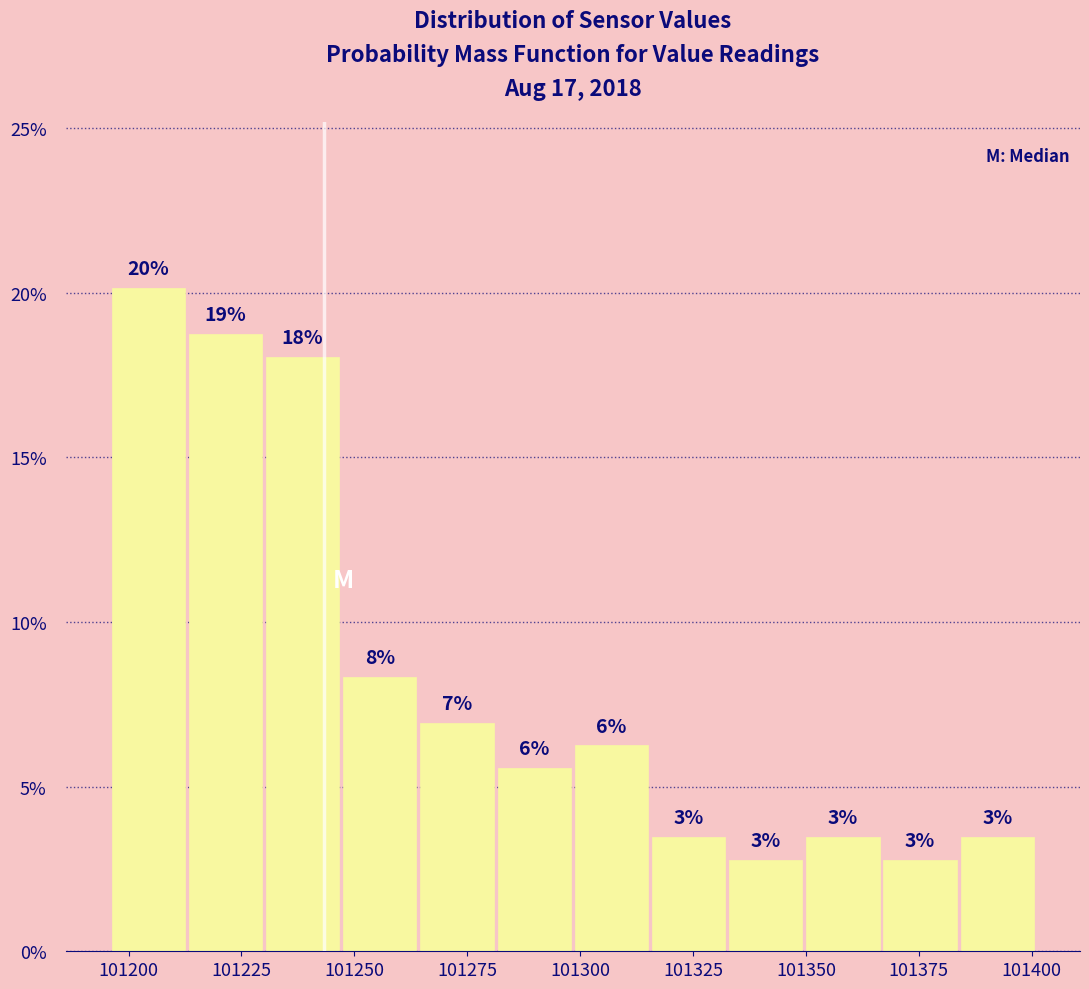

Around what value on the x-axis is the tallest bar? Give the approximate position of its centre, as read against the axis.

101205